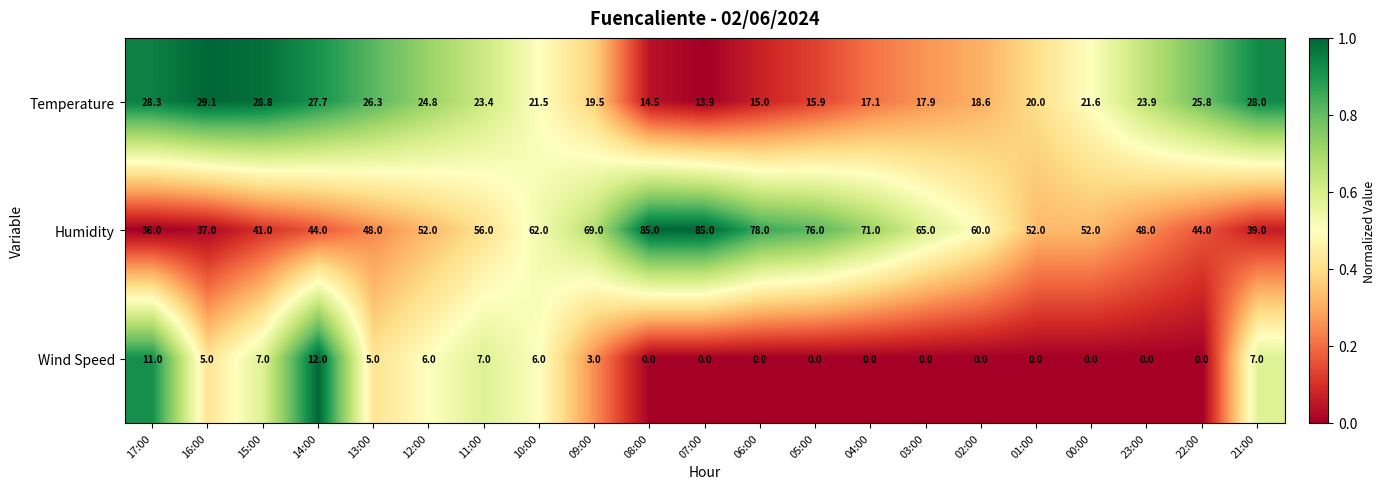

Rank the series by their average value, from highest to lowest.

Humidity, Temperature, Wind Speed